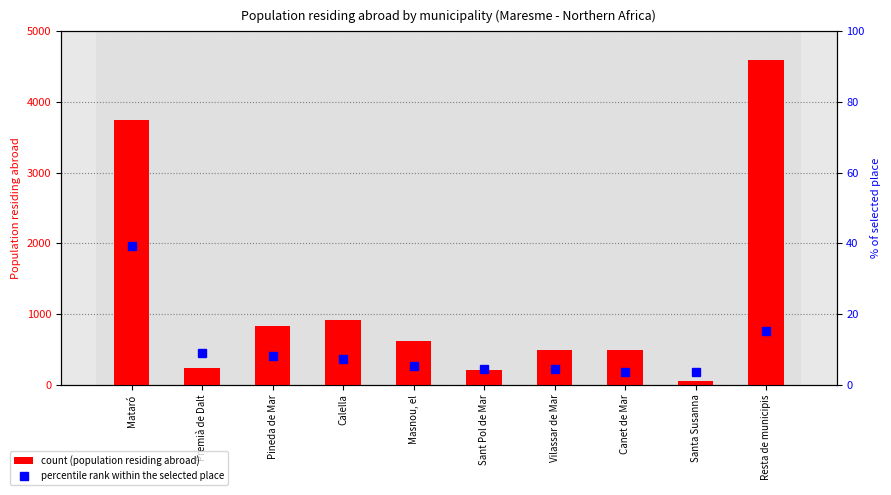

Rank the series by their average value, from lowest to highest.

percentile rank within the selected place, count (population residing abroad)